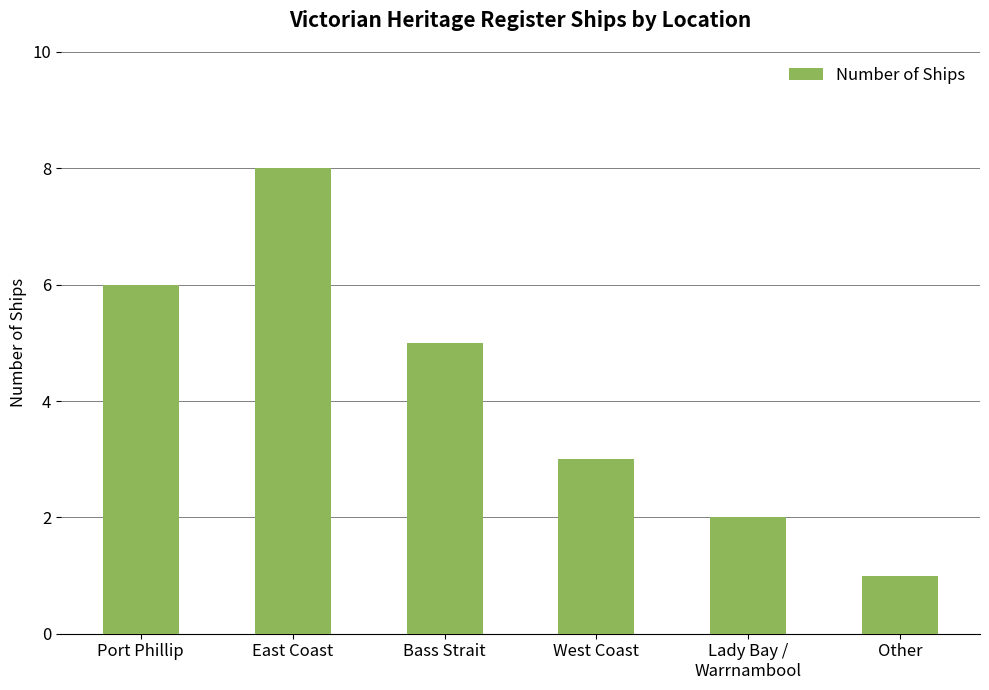

Are the bars grouped side by side (vs. stacked)?

No